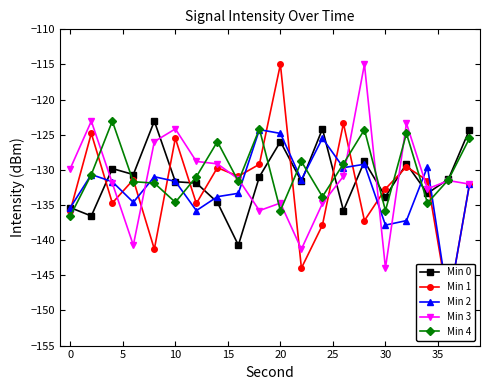

What value does the Min 3 series have at 10?

-124.2